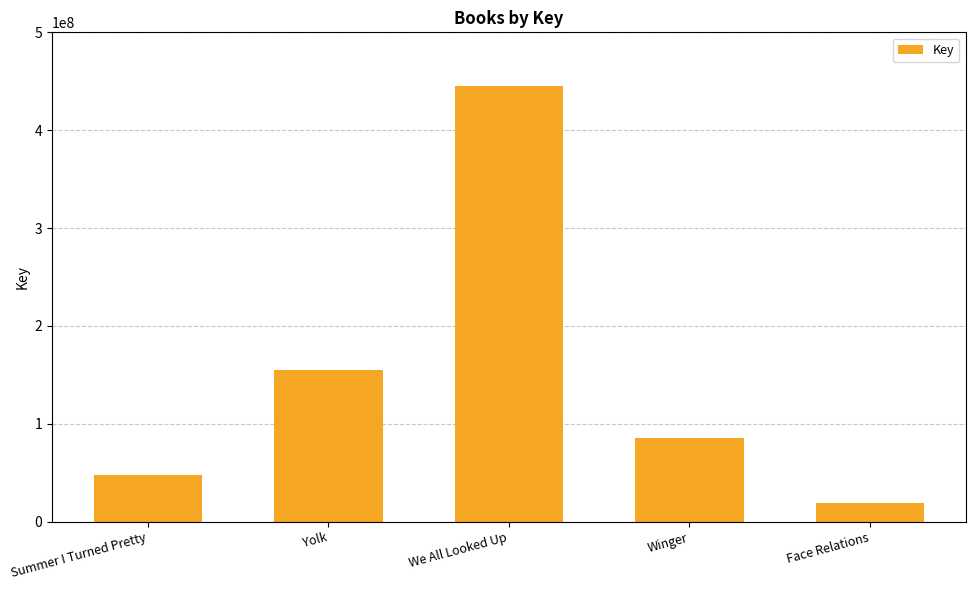

Which category has the highest value across all series?

We All Looked Up